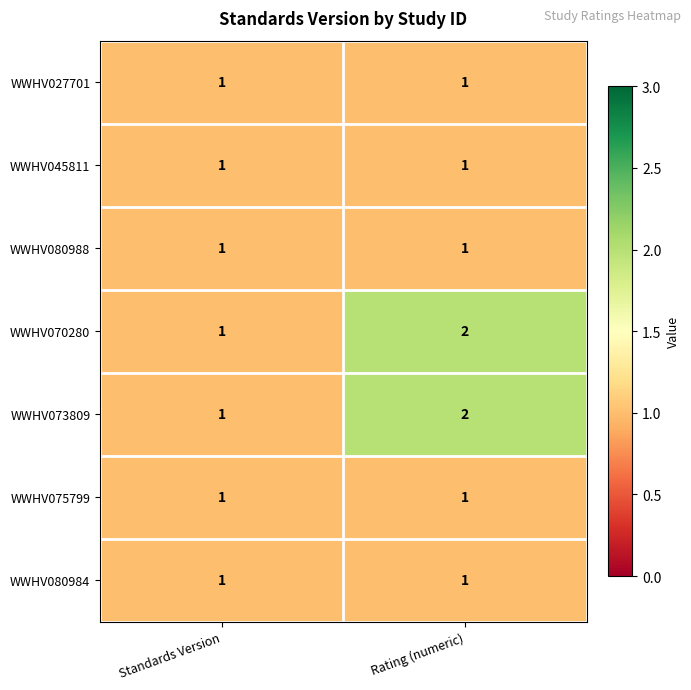

Which category has the highest value across all series?

Rating (numeric)